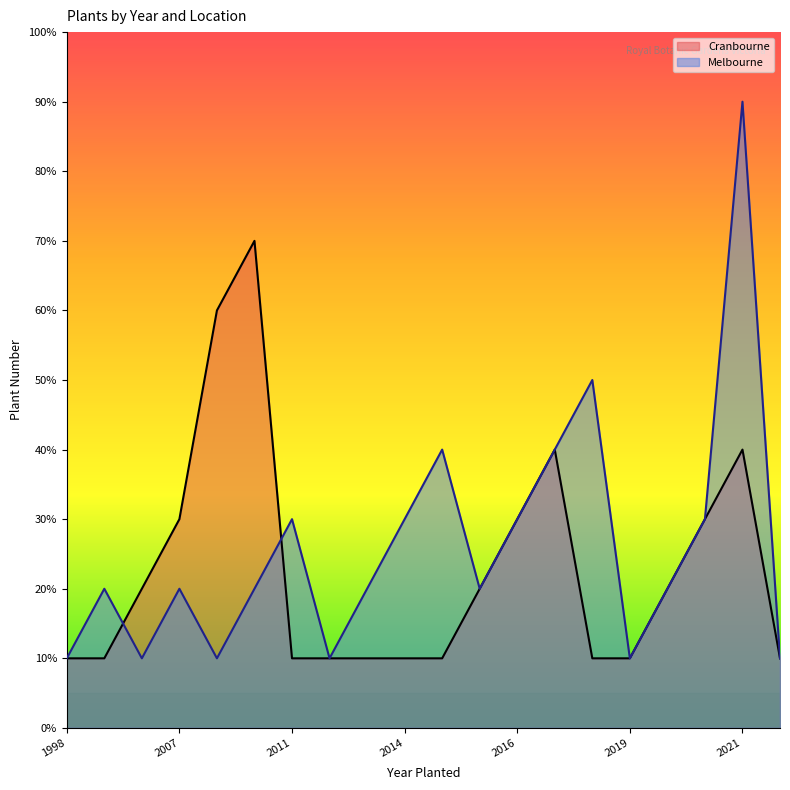

What is the value of the Cranbourne point at the 10th from the left?

1